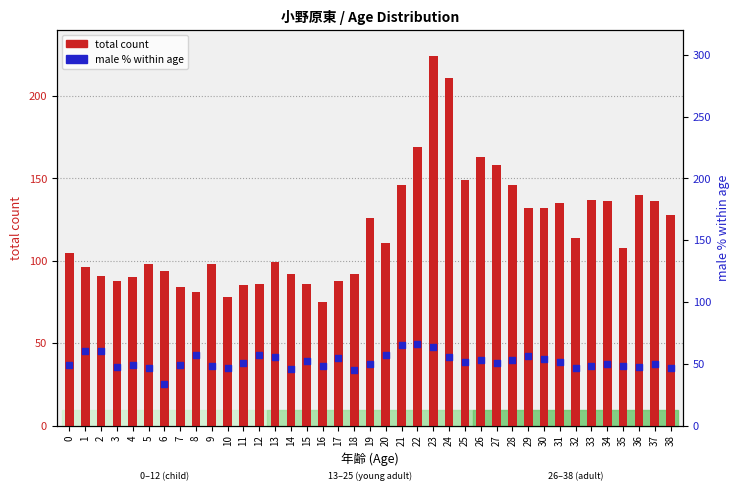

At which category is the sum across all series the highest?

23